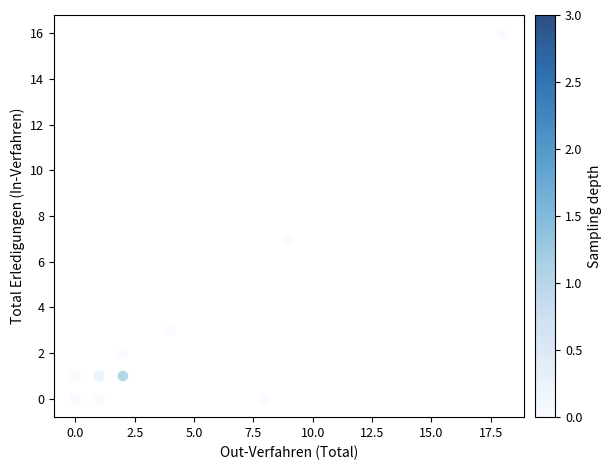

What Y value in the scatter plot is closest to 8?

7